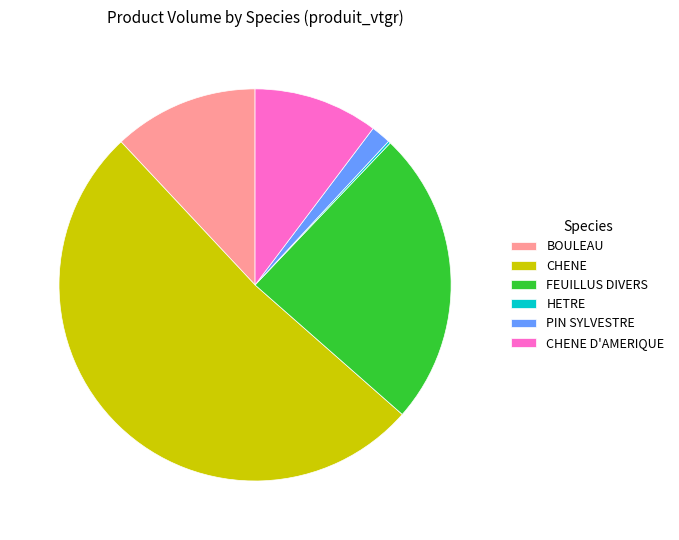

What is the largest slice in the pie chart?

CHENE